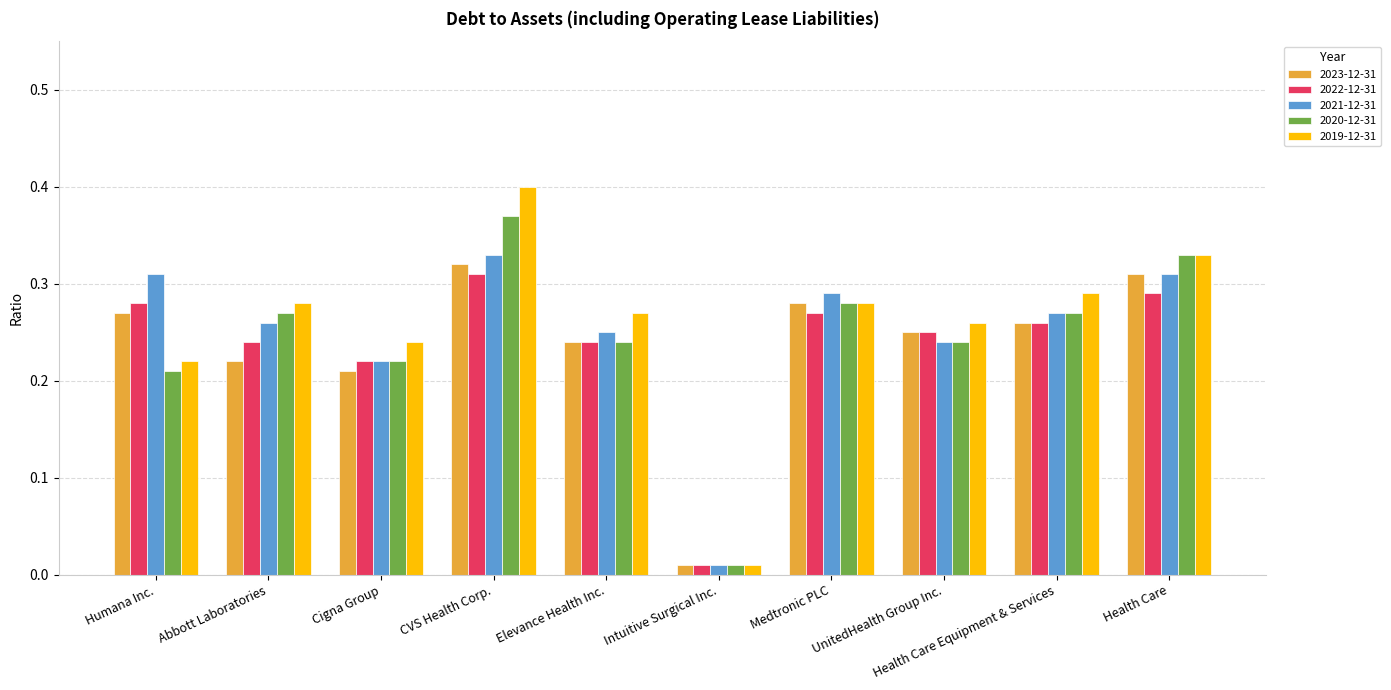

True or false: 2023-12-31 has a value of 0.4 at Humana Inc..

False